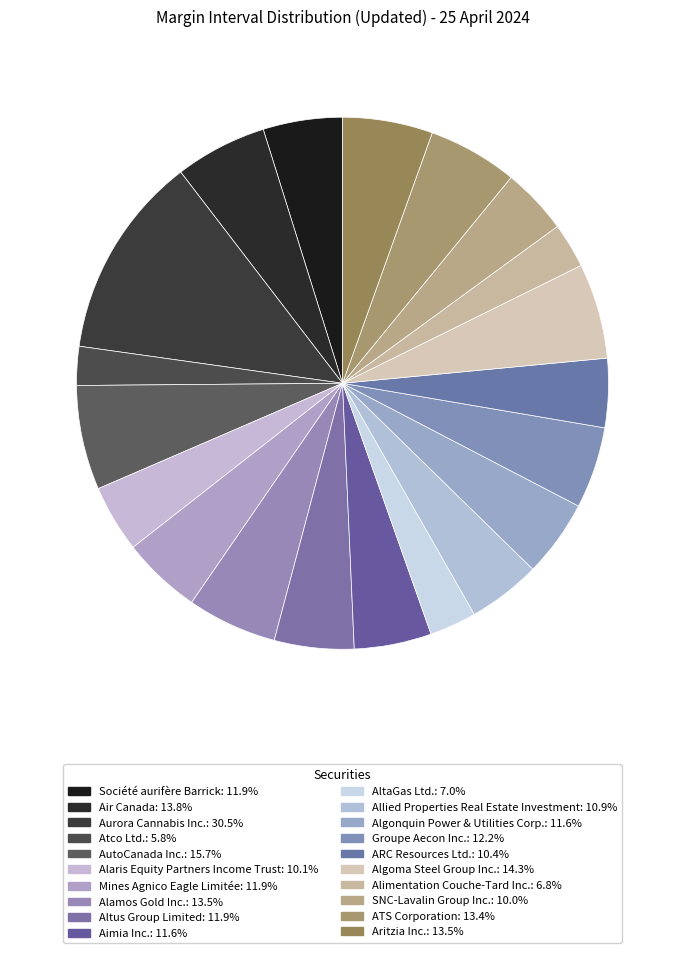

How many segments does this pie chart have?

20